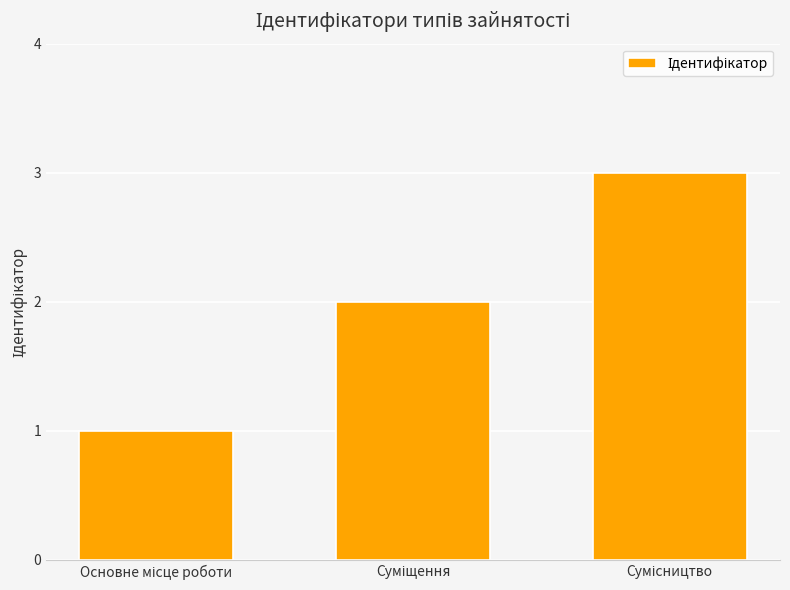

What is the greatest value displayed?

3